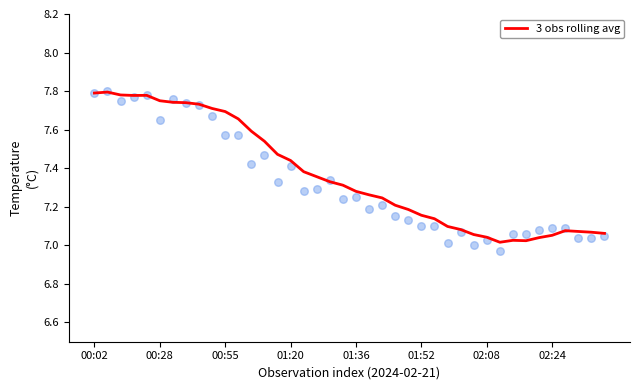

Which has a higher value, 31 or 00:02?

00:02